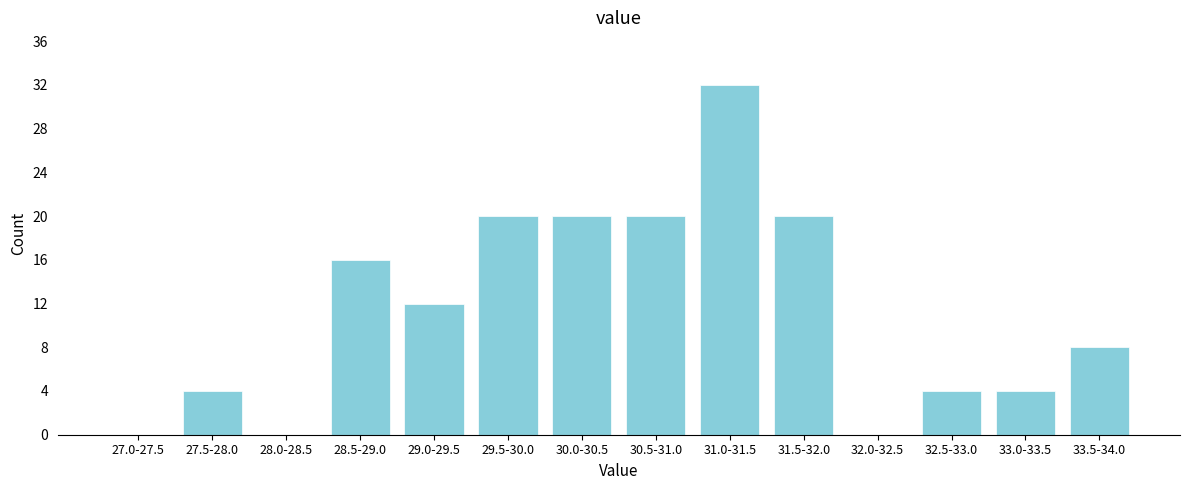

Reading left to right, what are all the values shown in this chart?

27.0-27.5=0	27.5-28.0=4	28.0-28.5=0	28.5-29.0=16	29.0-29.5=12	29.5-30.0=20	30.0-30.5=20	30.5-31.0=20	31.0-31.5=32	31.5-32.0=20	32.0-32.5=0	32.5-33.0=4	33.0-33.5=4	33.5-34.0=8